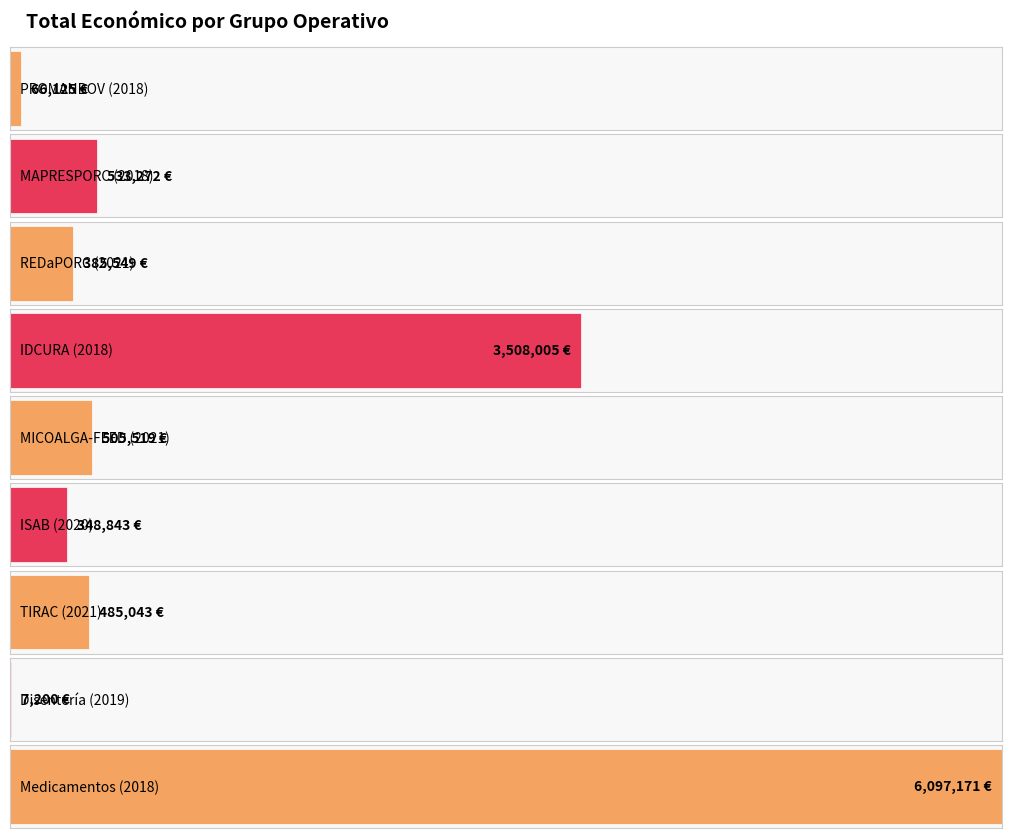

At which label is the value closest to 3052185?

IDCURA (2018)